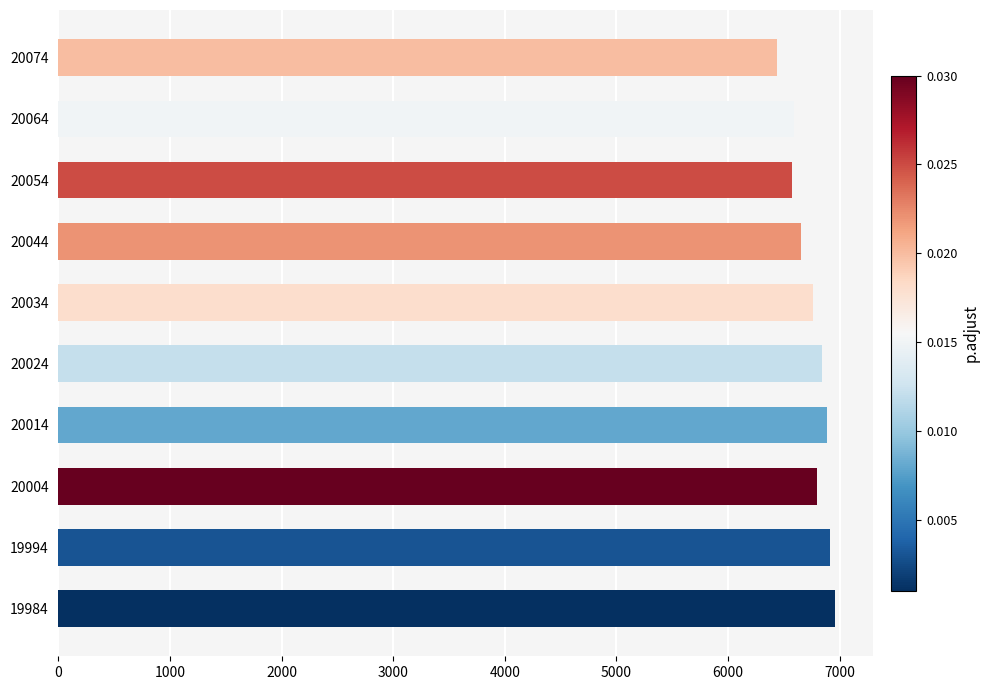

What is the difference between the maximum and second lowest values?

385